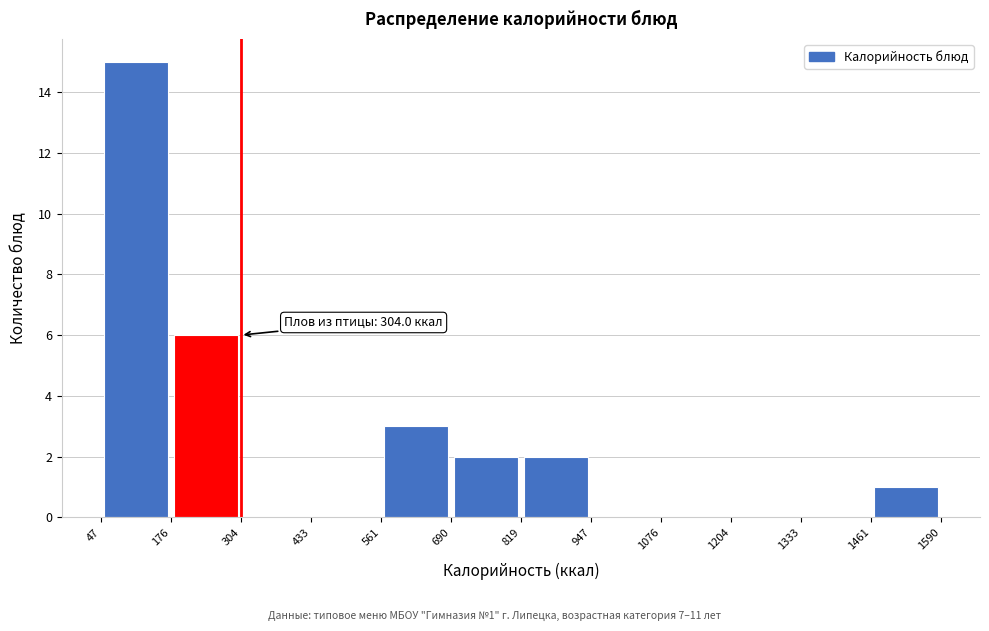

Which range on the x-axis has the tallest bar?

47 to 176